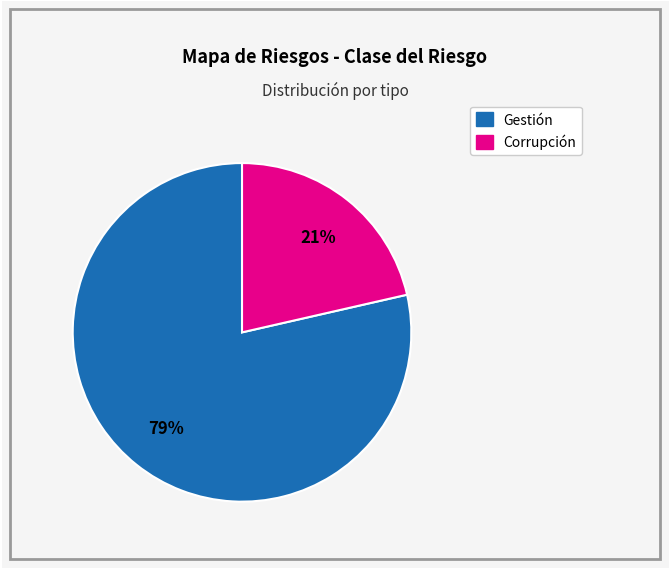

What percentage is the Corrupción slice, to the nearest percent?

21%